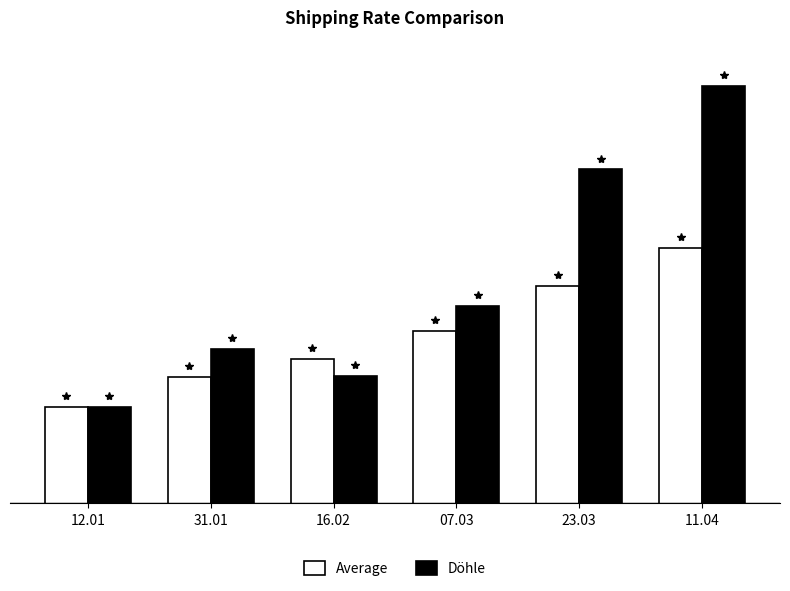

Where does the Döhle series first go above 6343?

23.03